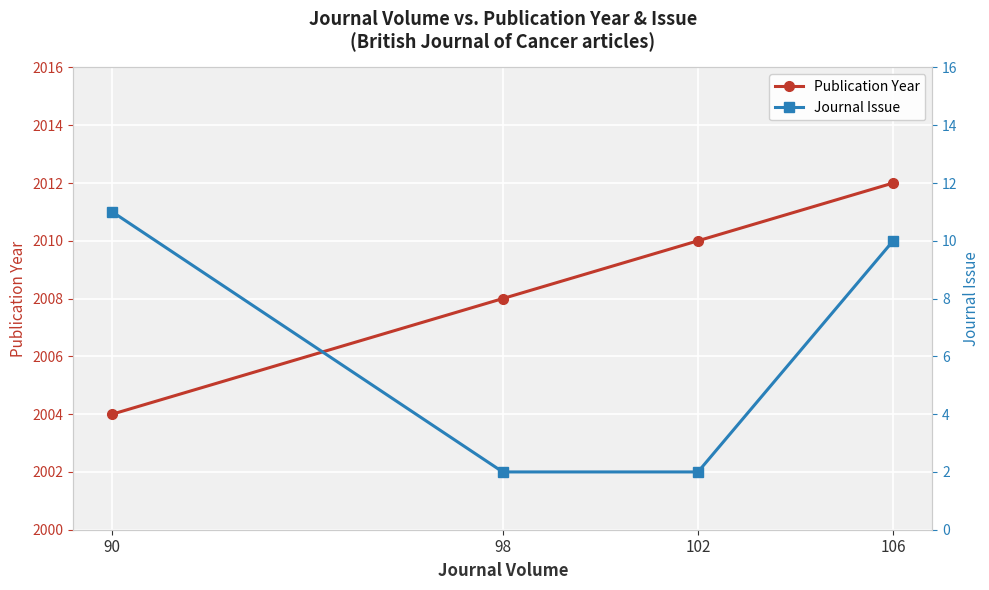

Reading right to left, what are all the values shown in this chart?

Publication Year: 2004	2008	2010	2012
Journal Issue: 11	2	2	10